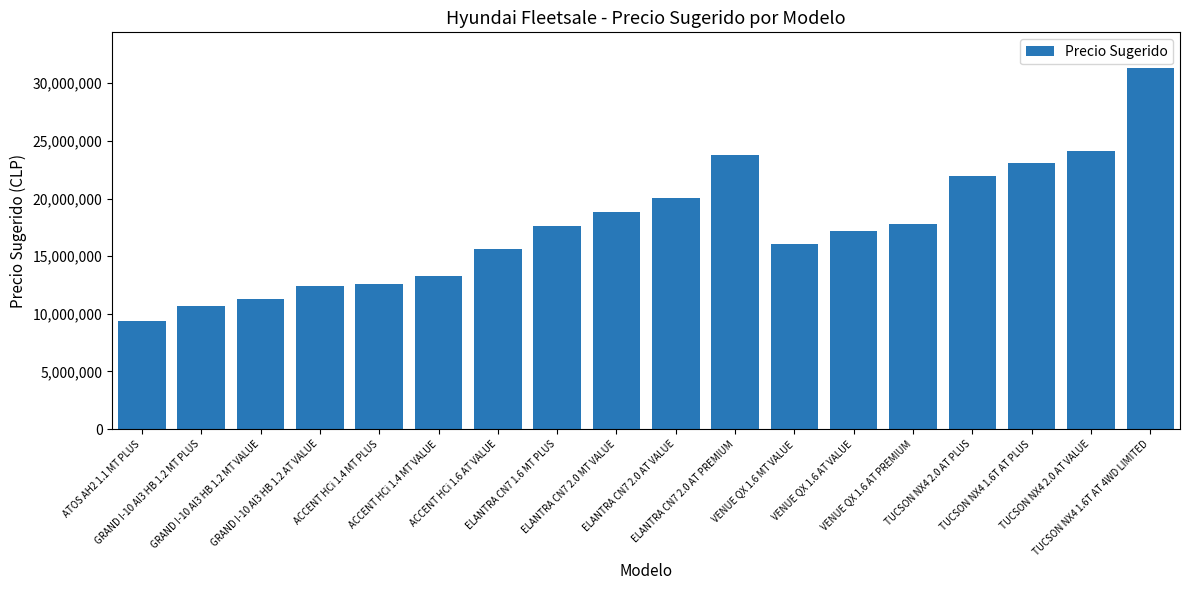

What is the ratio of the value at ELANTRA CN7 2.0 AT PREMIUM to the value at GRAND I-10 AI3 HB 1.2 MT VALUE?

2.1